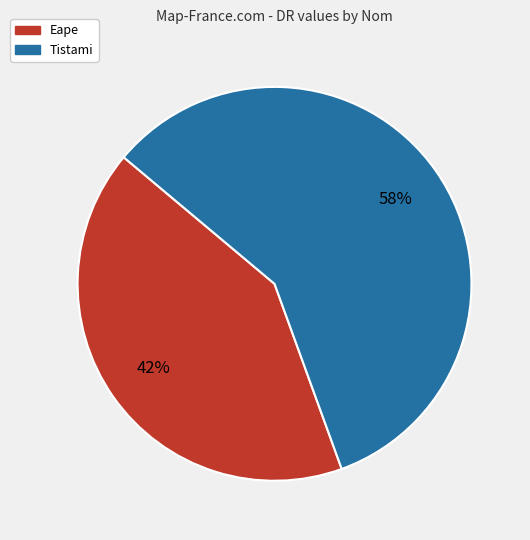

What is the majority slice?

Tistami